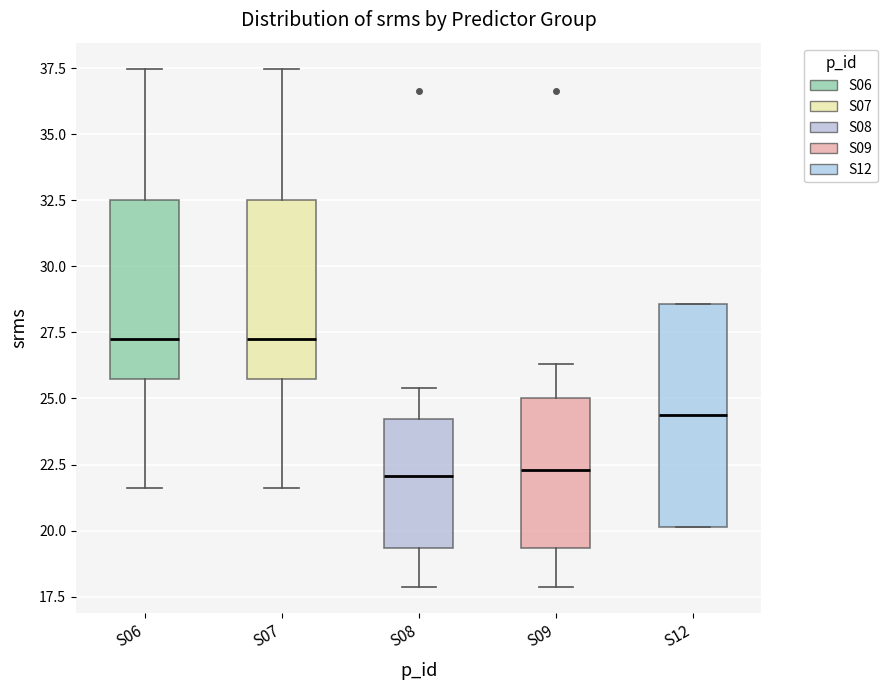

Comparing the boxes themselves (not the whiskers), which one is the tallest?

S12